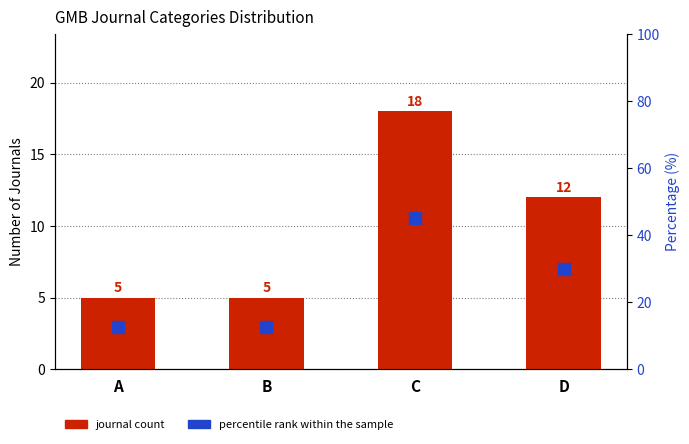

The value of percentile rank within the sample at C is 20.4. True or false?

False